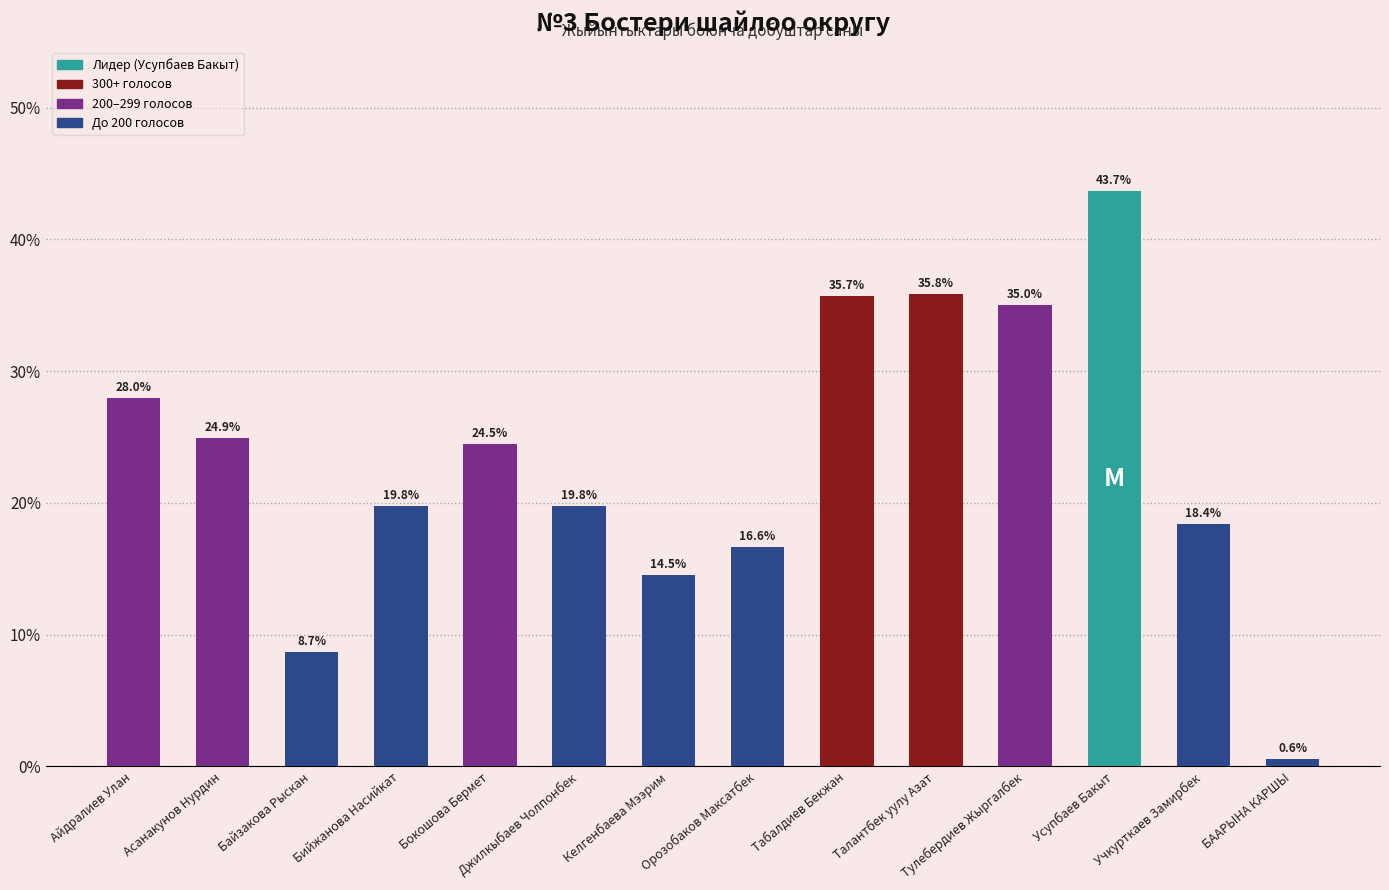

Which has a higher value, Джилкыбаев Чолпонбек or БААРЫНА КАРШЫ?

Джилкыбаев Чолпонбек